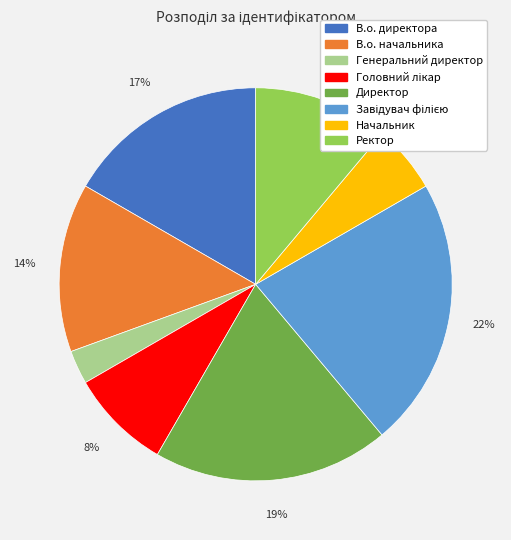

What is the smallest slice in the pie chart?

Генеральний директор